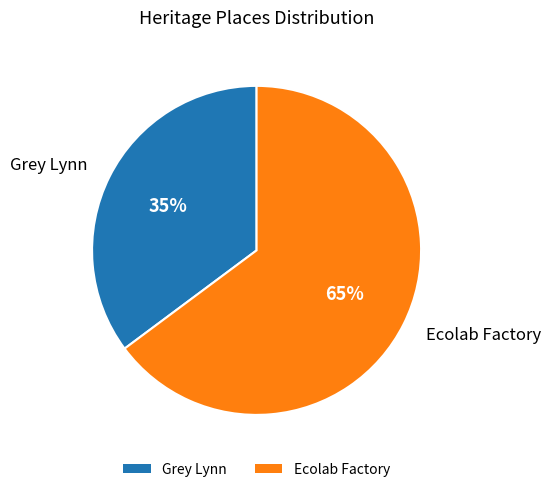

Is the sum of Ecolab Factory and Grey Lynn greater than half?

Yes